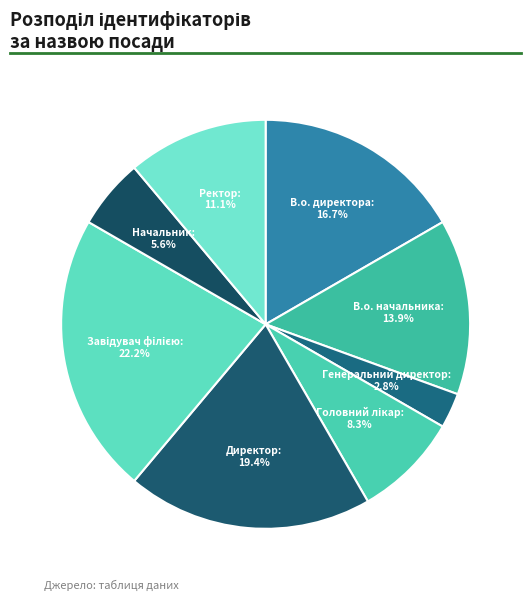

Approximately how many times larger is the value at В.о. директора compared to Генеральний директор?

6.0